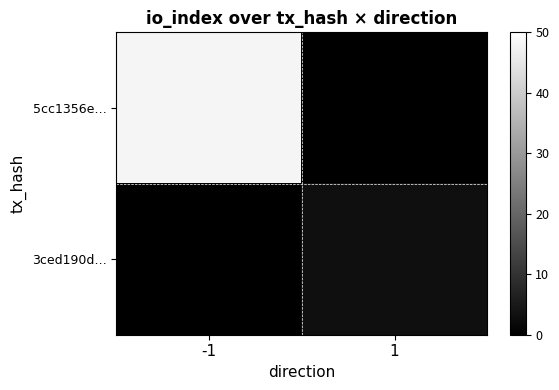

What is the maximum value for 5cc1356e…?

48